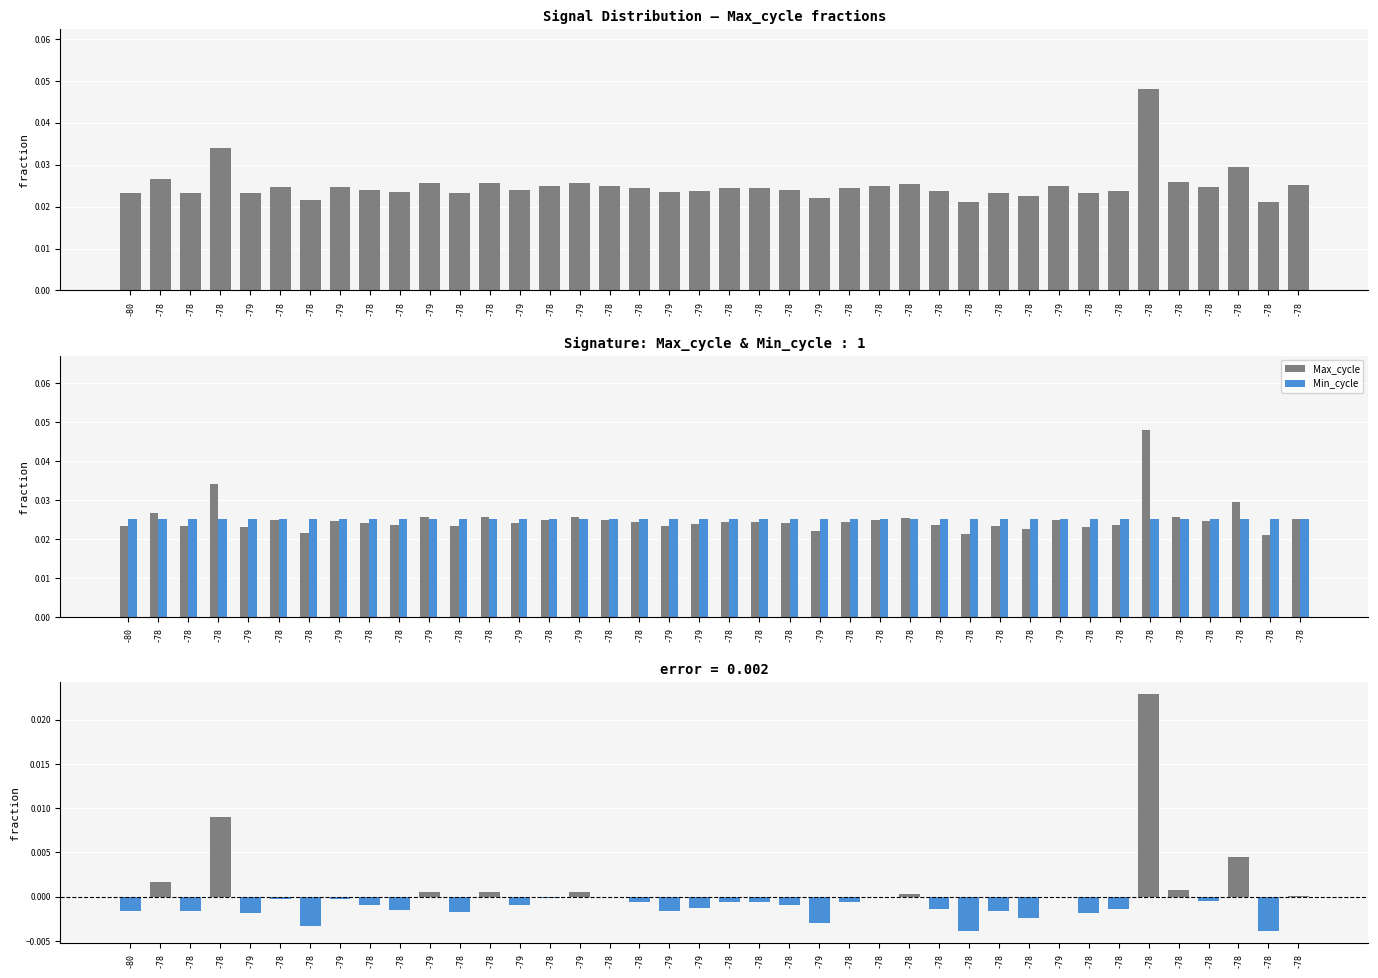

The Min_cycle series shows 0.0 at -78. True or false?

True